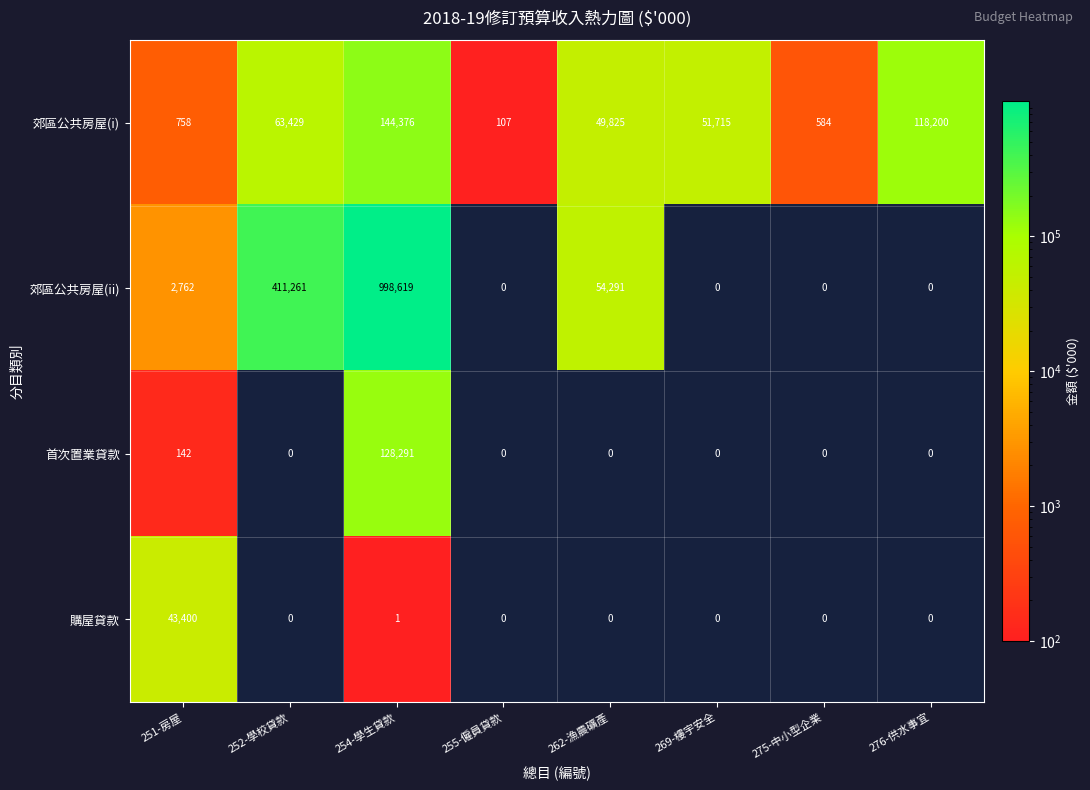

Which label corresponds to the largest value in the chart?

254-學生貸款